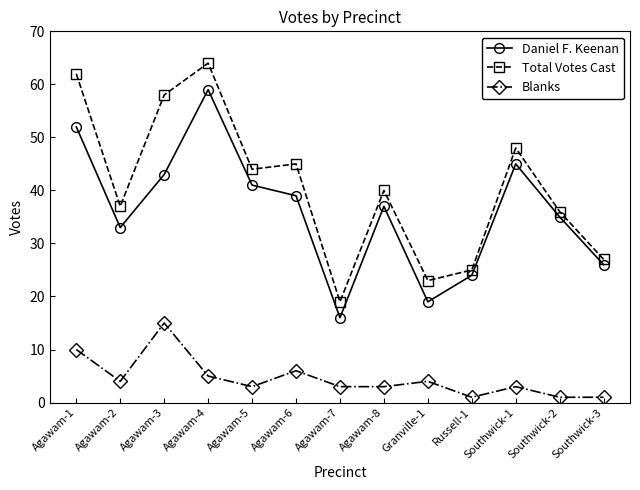

Which series has the largest range (max minus min)?

Total Votes Cast